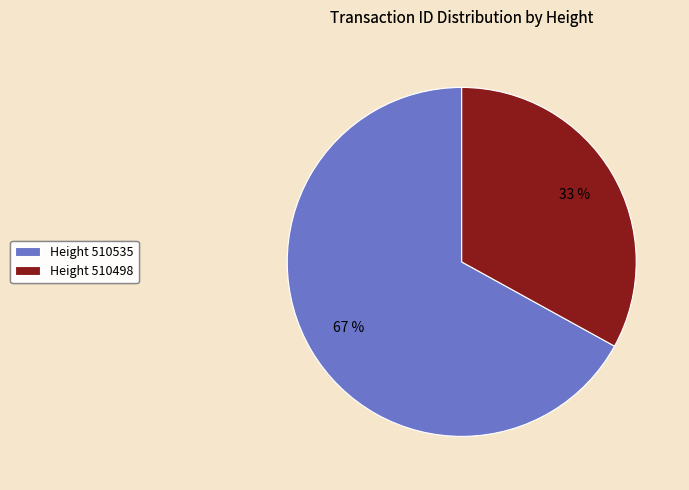

Between Height 510498 and Height 510535, which is larger?

Height 510535